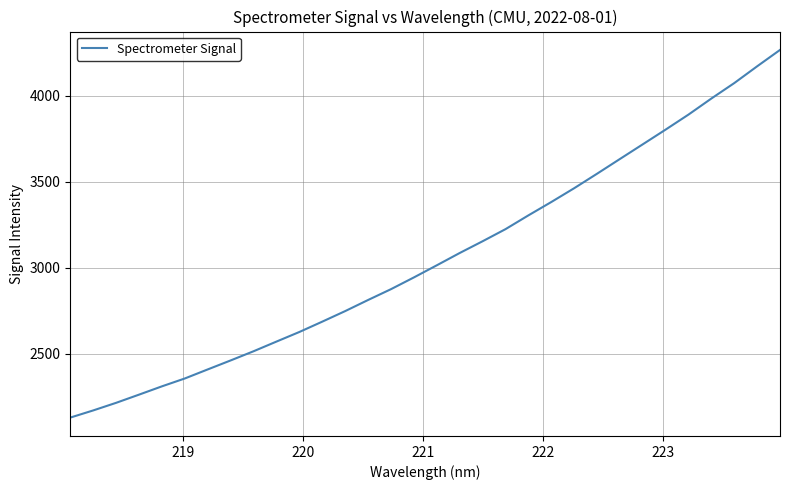

What is the smallest value displayed?

2127.1